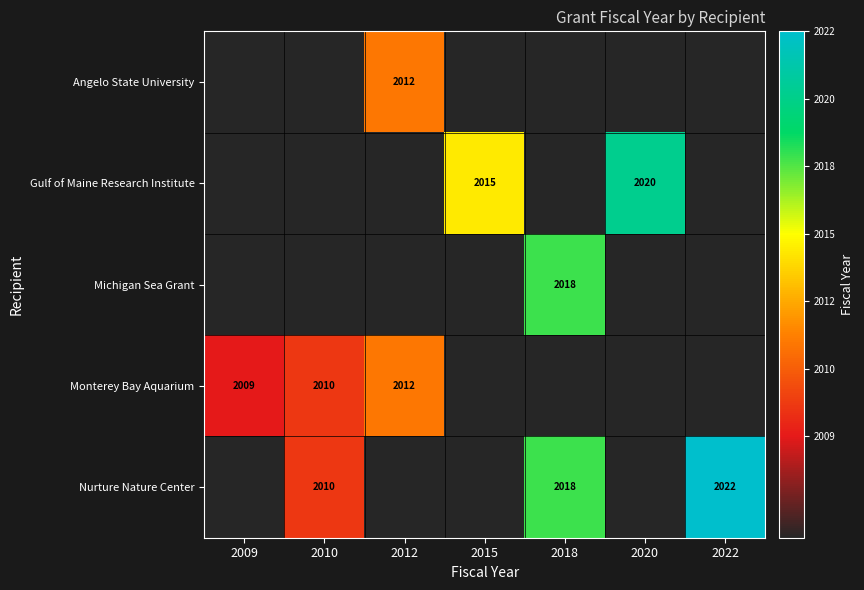

Is it true that Nurture Nature Center equals 2018 at 2018?

True